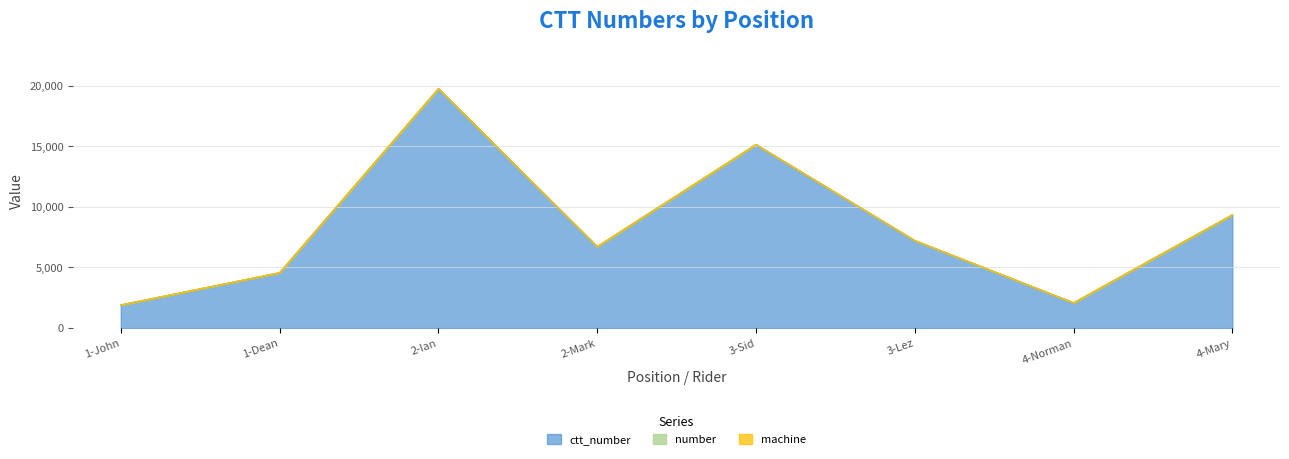

Which has a higher value, 2-Ian or 3-Sid?

2-Ian